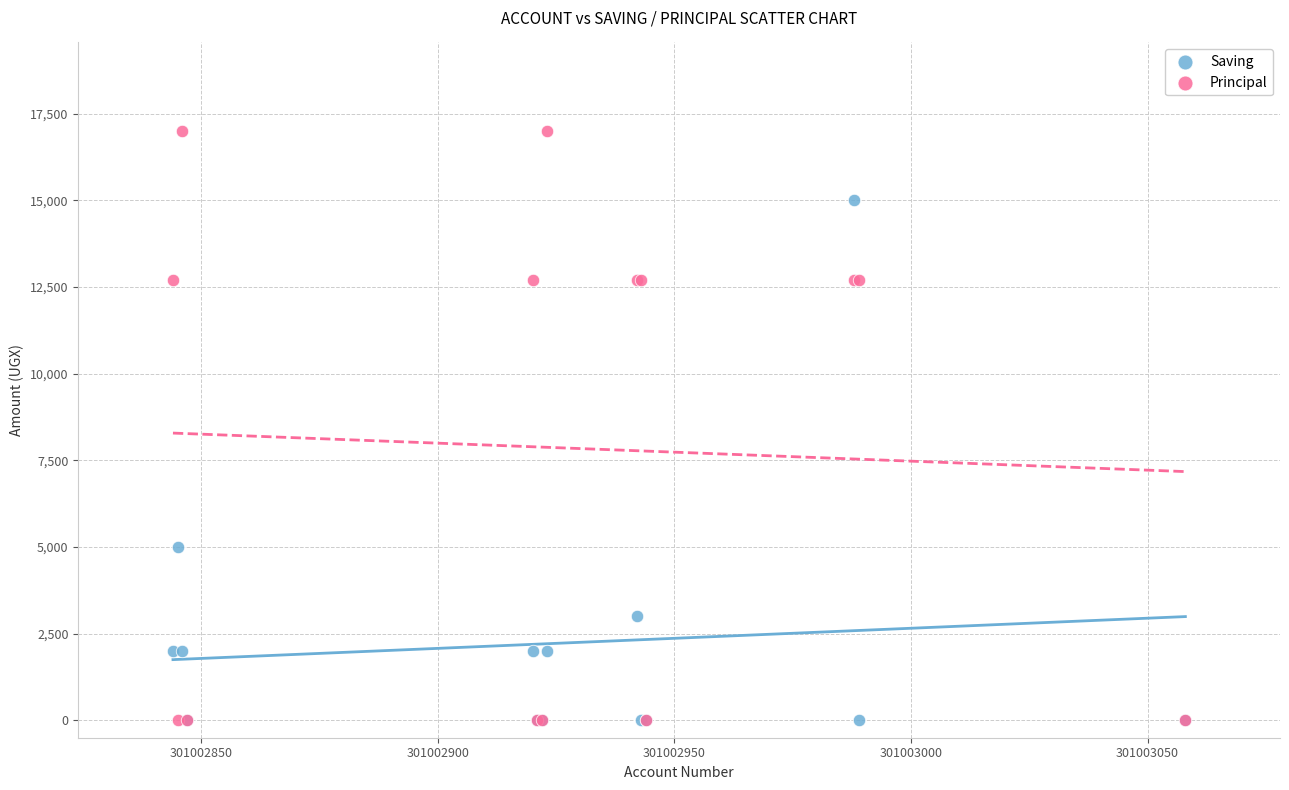

Across all series, what Y value is closest to 8500?

5000